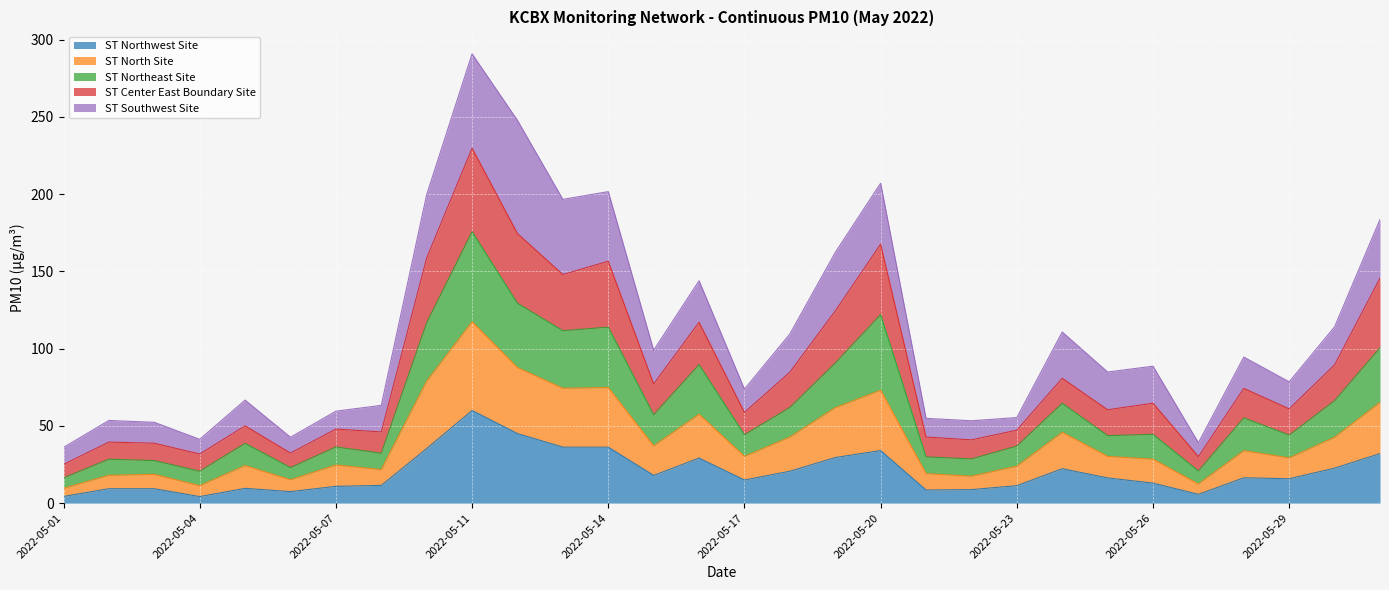

At which category is the sum across all series the highest?

2022-05-11